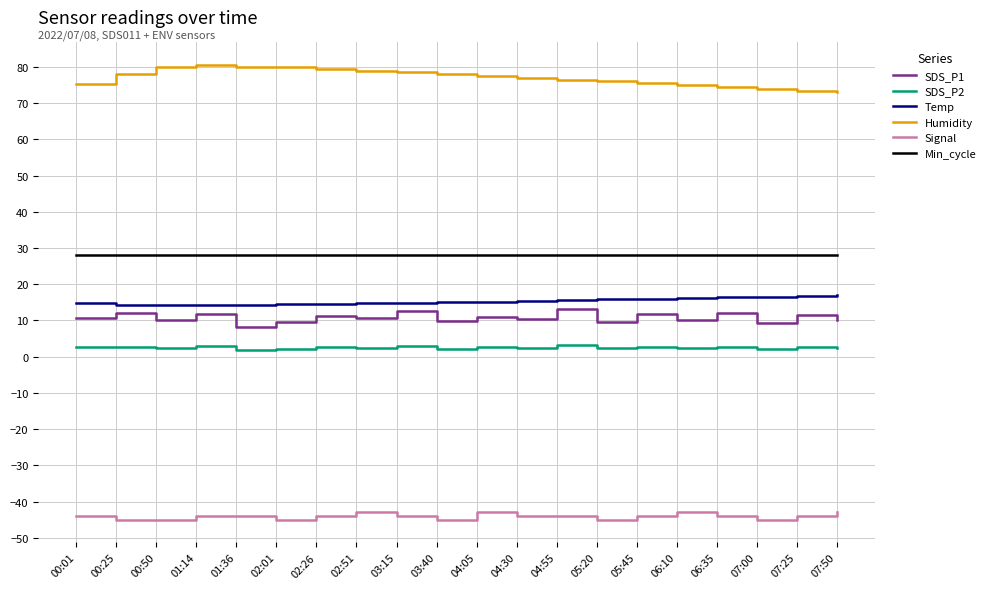

What is the difference between the maximum and minimum values in the SDS_P2 series?

1.2